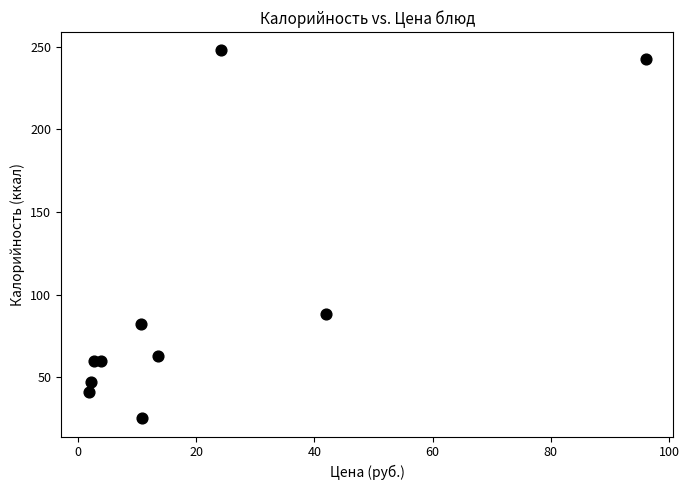

What is the average Y value?

95.7